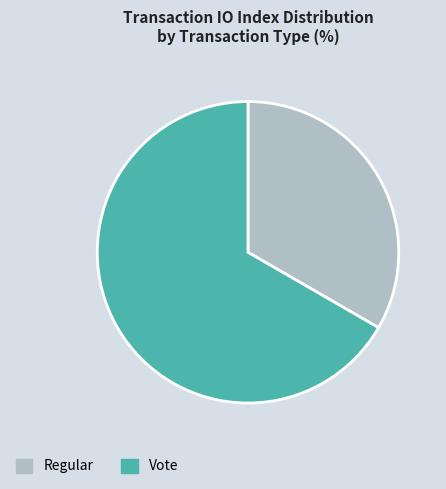

Which category has the smallest portion of the pie?

Regular